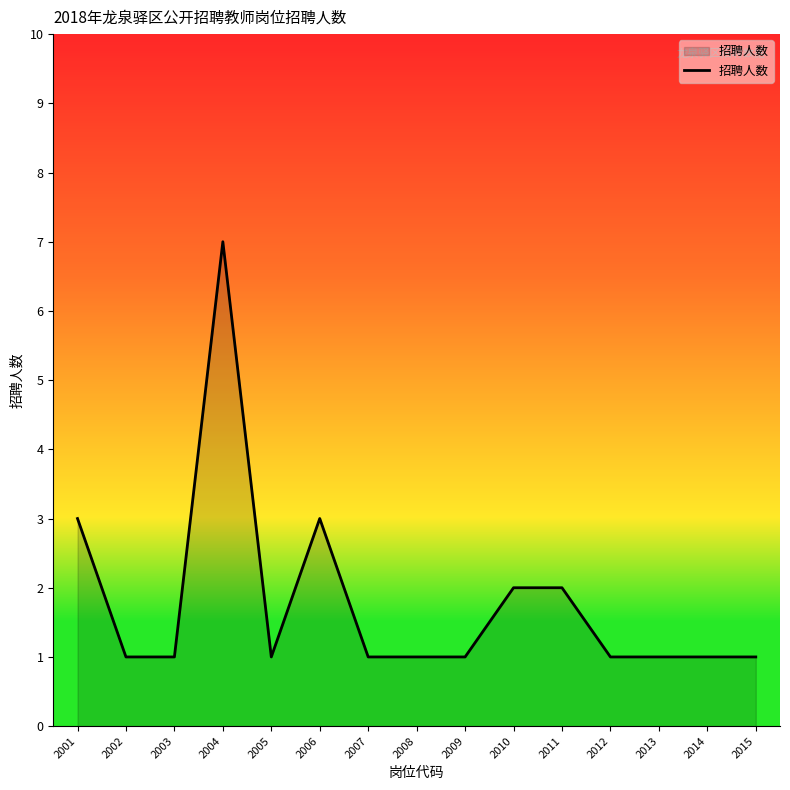

Approximately how many times larger is the value at 2015 compared to 2009?

1.0